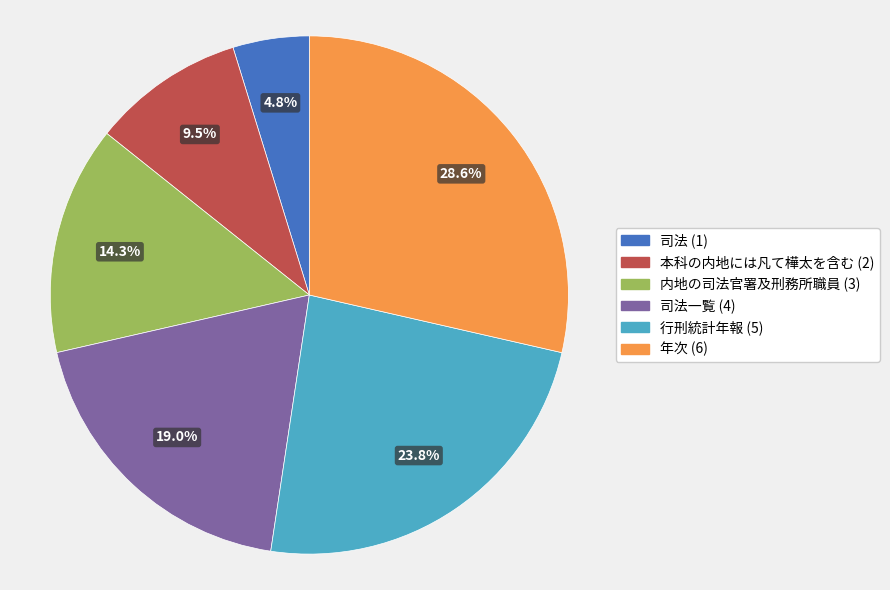

Is there any slice that represents more than half of the pie?

No